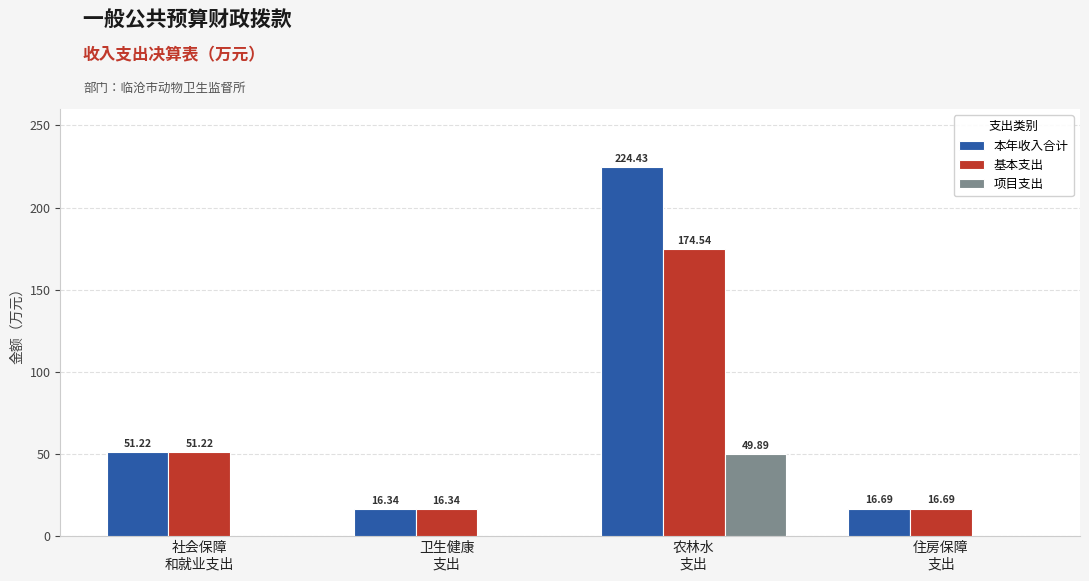

At which category is the sum across all series the highest?

农林水
支出